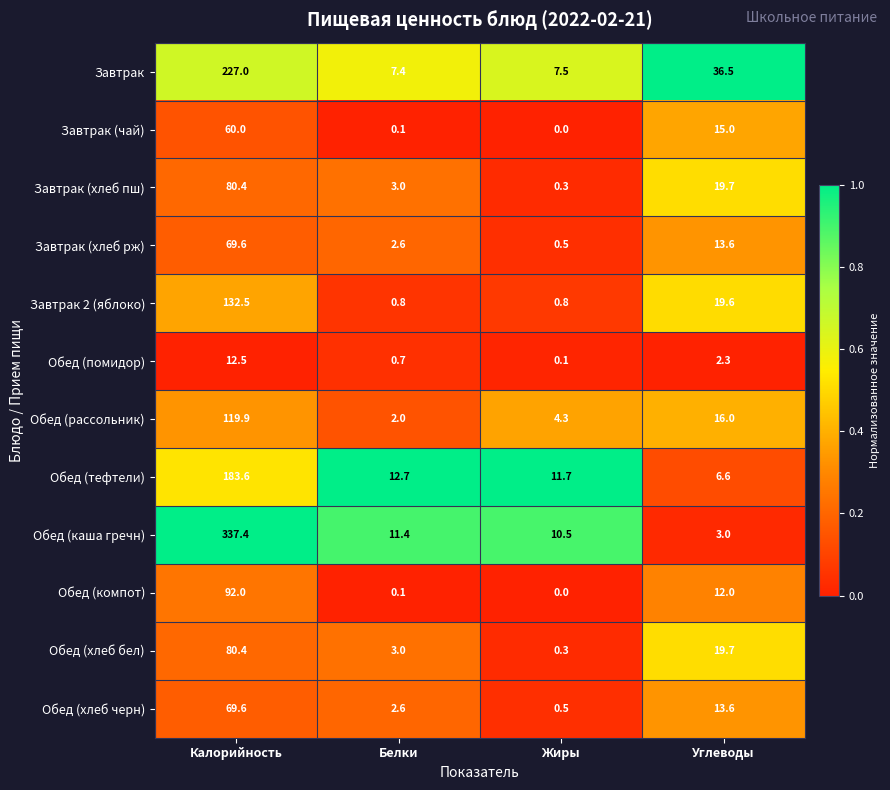

Which series has the widest spread of values?

Обед (каша гречн)